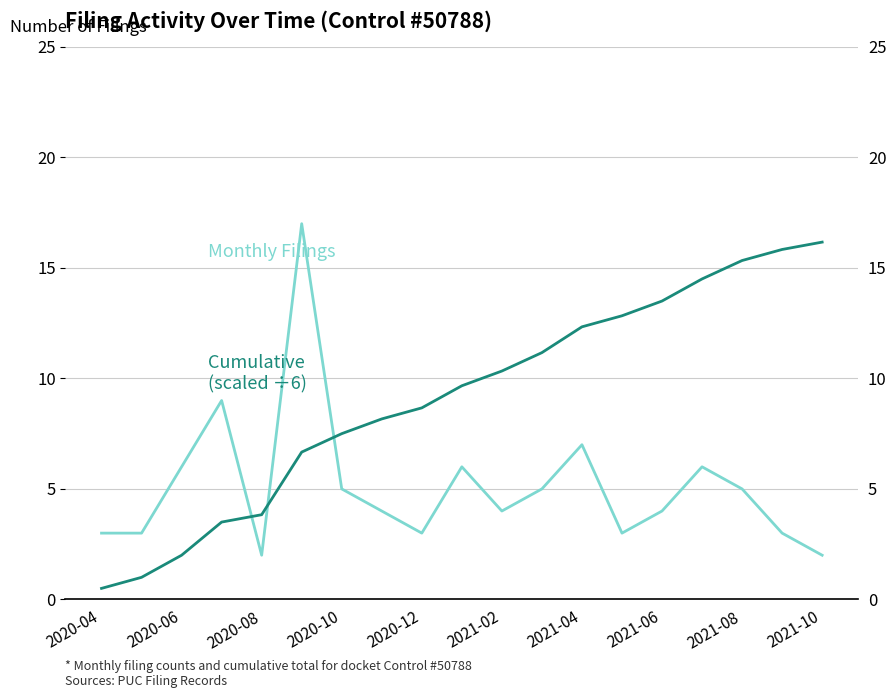

Reading left to right, what are all the values shown in this chart?

Monthly Filings: 3.0	3.0	6.0	9.0	2.0	17.0	5.0	4.0	3.0	6.0	4.0	5.0	7.0	3.0	4.0	6.0	5.0	3.0	2.0
Cumulative Filings (scaled): 0.5	1.0	2.0	3.5	3.8	6.7	7.5	8.2	8.7	9.7	10.3	11.2	12.3	12.8	13.5	14.5	15.3	15.8	16.2